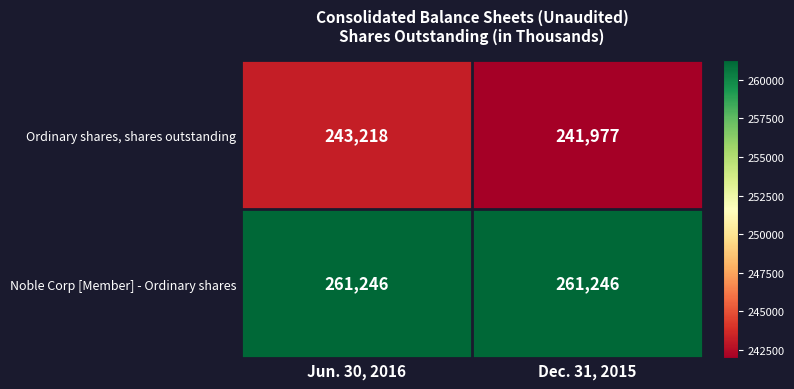

Between Jun. 30, 2016 and Dec. 31, 2015, which series saw the biggest shift?

Ordinary shares, shares outstanding